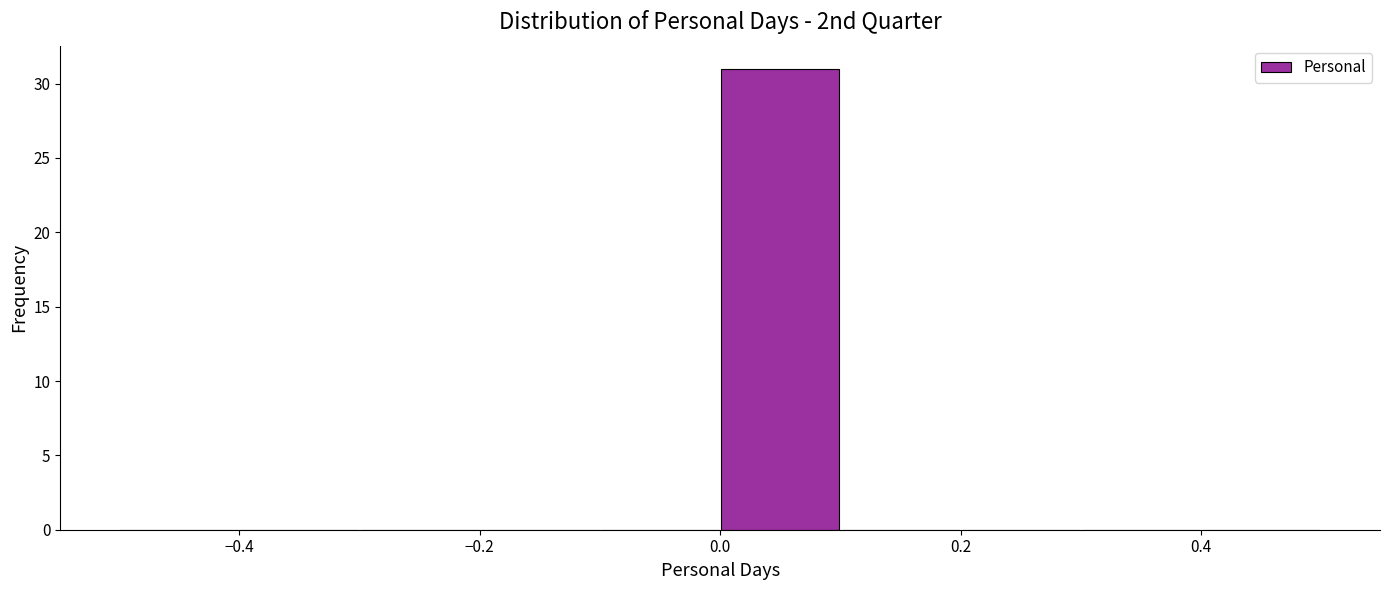

Reading left to right, list every bar in this chart as the range it spans on the x-axis followed by its height. The values are not printed on the chart, so give them approximately, as read against the axis.

-0.5 to -0.4: 0
-0.4 to -0.3: 0
-0.3 to -0.2: 0
-0.2 to -0.1: 0
-0.1 to 0.0: 0
0.0 to 0.1: 31
0.1 to 0.2: 0
0.2 to 0.3: 0
0.3 to 0.4: 0
0.4 to 0.5: 0